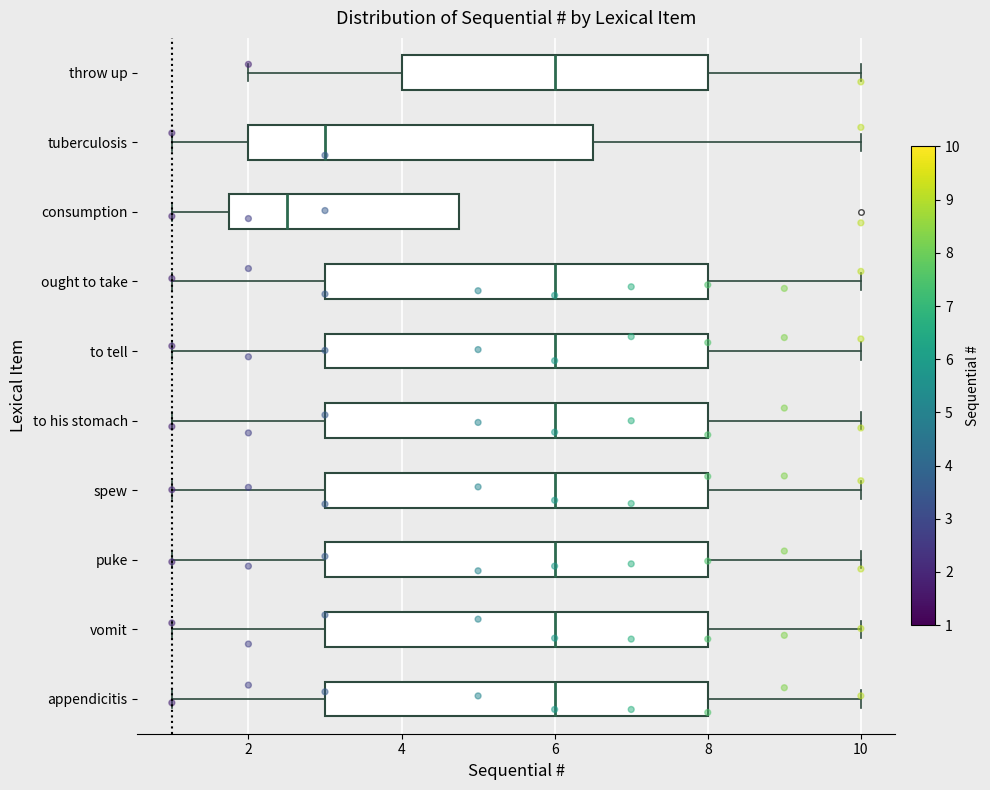

Where does the median line of the box for ought to take sit on the x-axis? The values are not printed on the chart, so give them approximately, as read against the axis.

6.0